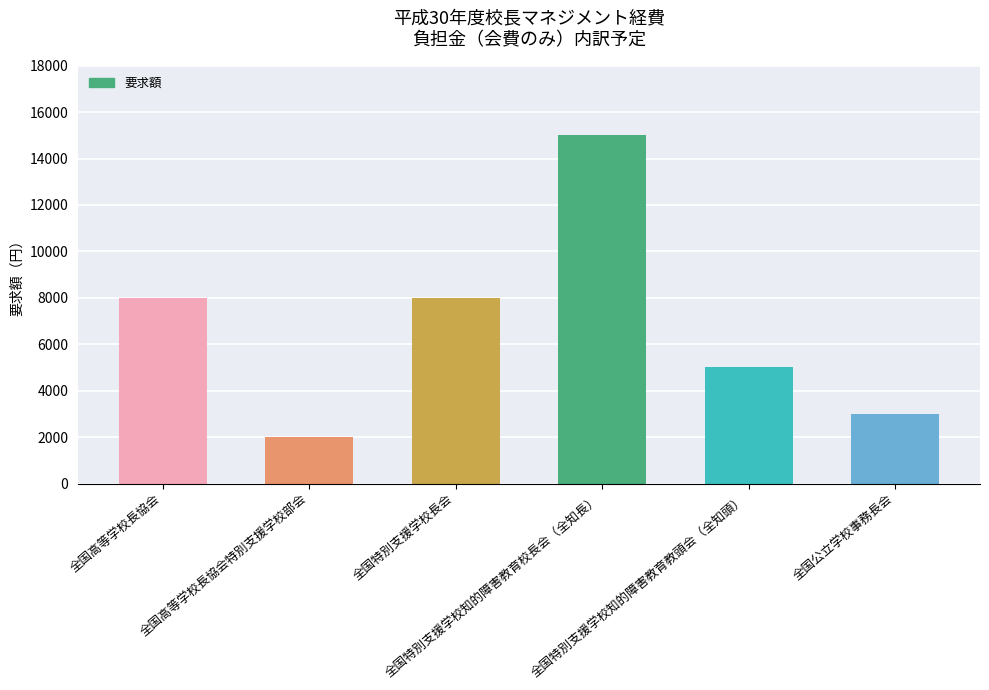

Reading right to left, extract all data points from this chart.

3000	5000	15000	8000	2000	8000